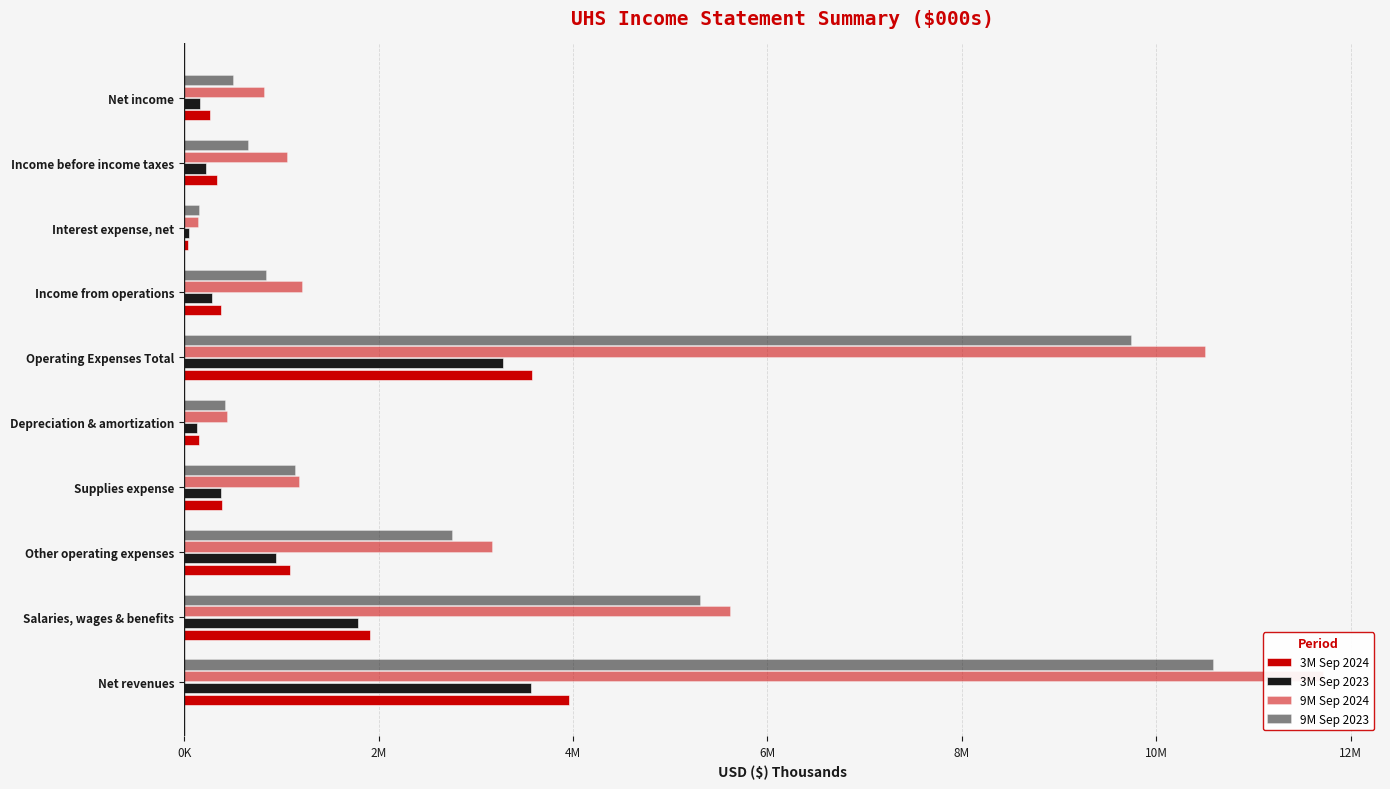

Is it true that 9M Sep 2024 equals 3165483 at Other operating expenses?

True